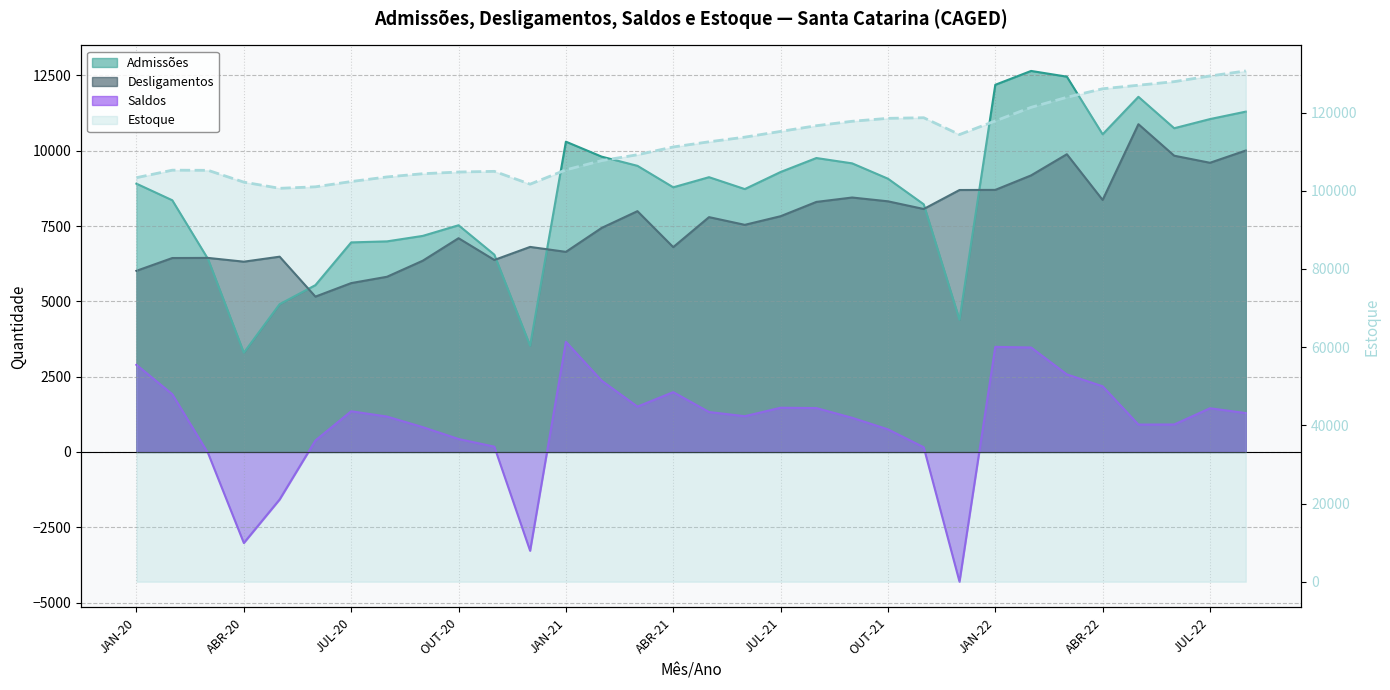

Read the Desligamentos value at MAI-22.

10881